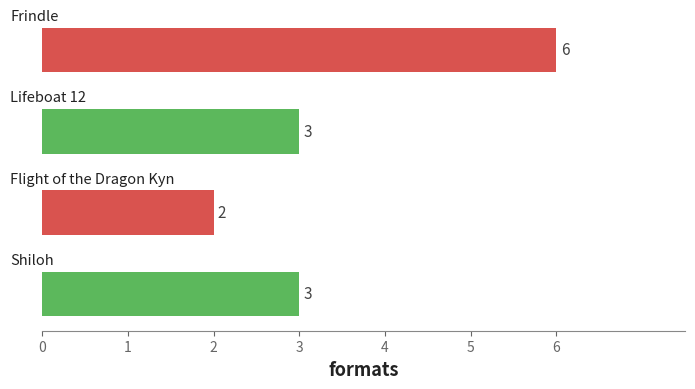

Reading top to bottom, extract all data points from this chart.

6	3	2	3